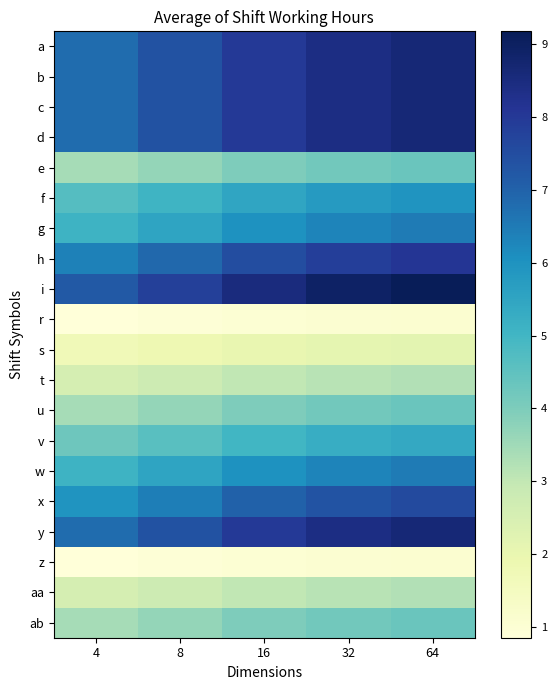

At how many categories does at least one series exceed 3?

5